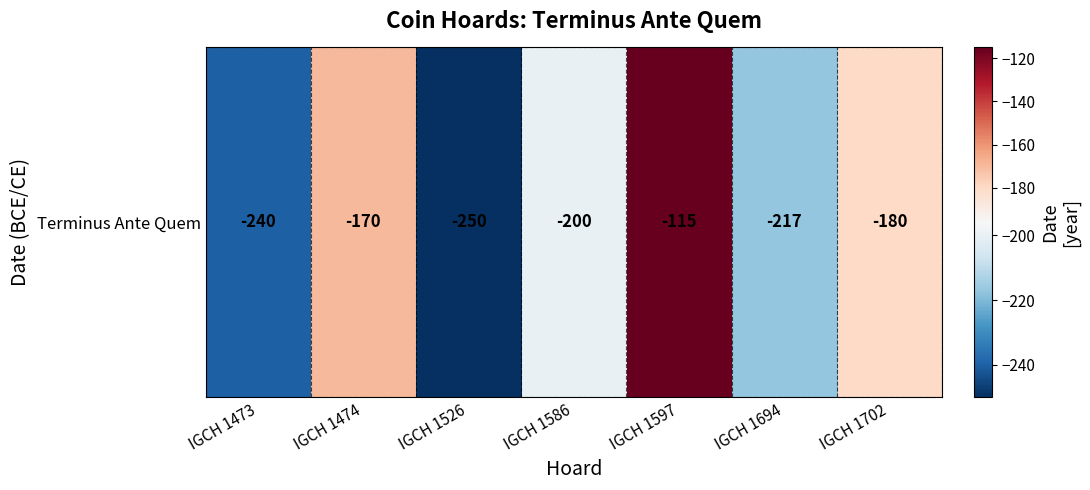

At which category does the chart reach its peak across all series?

IGCH 1597